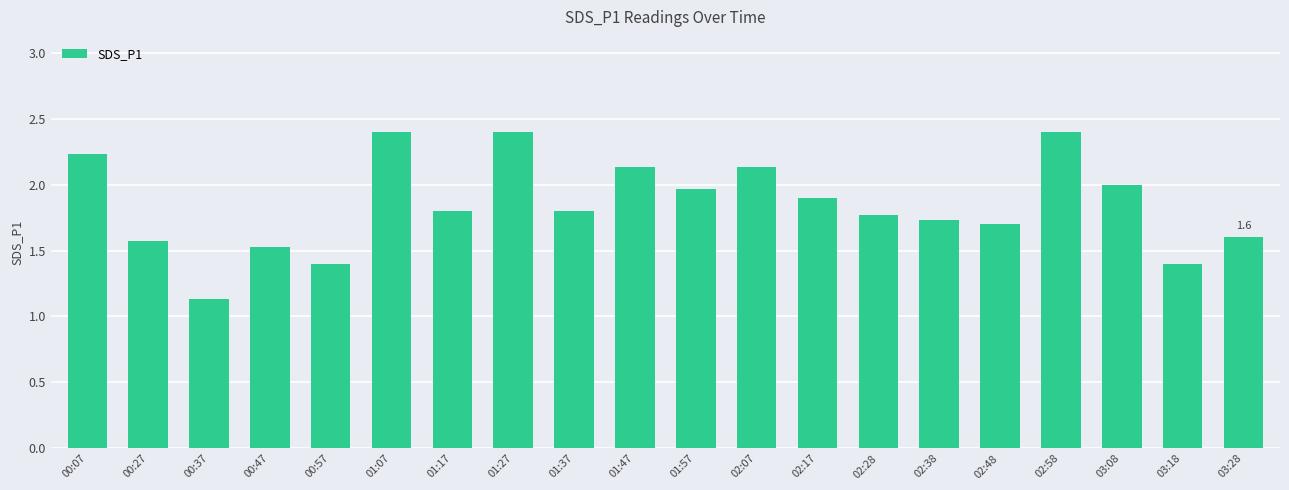

The value at 02:58 is 2.4. True or false?

True